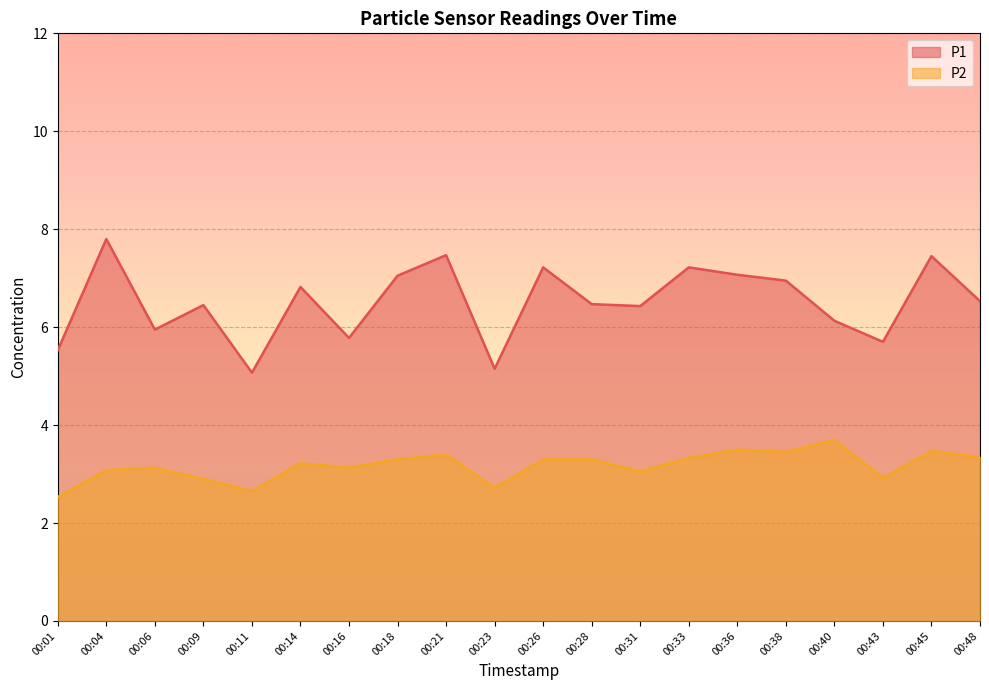

Reading left to right, list all the values displayed in this chart.

P1: 00:01=5.5	00:04=7.8	00:06=6.0	00:09=6.5	00:11=5.1	00:14=6.8	00:16=5.8	00:18=7.0	00:21=7.5	00:23=5.2	00:26=7.2	00:28=6.5	00:31=6.4	00:33=7.2	00:36=7.1	00:38=7.0	00:40=6.1	00:43=5.7	00:45=7.5	00:48=6.5
P2: 00:01=2.5	00:04=3.1	00:06=3.1	00:09=2.9	00:11=2.6	00:14=3.2	00:16=3.1	00:18=3.3	00:21=3.4	00:23=2.7	00:26=3.3	00:28=3.3	00:31=3.0	00:33=3.3	00:36=3.5	00:38=3.5	00:40=3.7	00:43=2.9	00:45=3.5	00:48=3.4